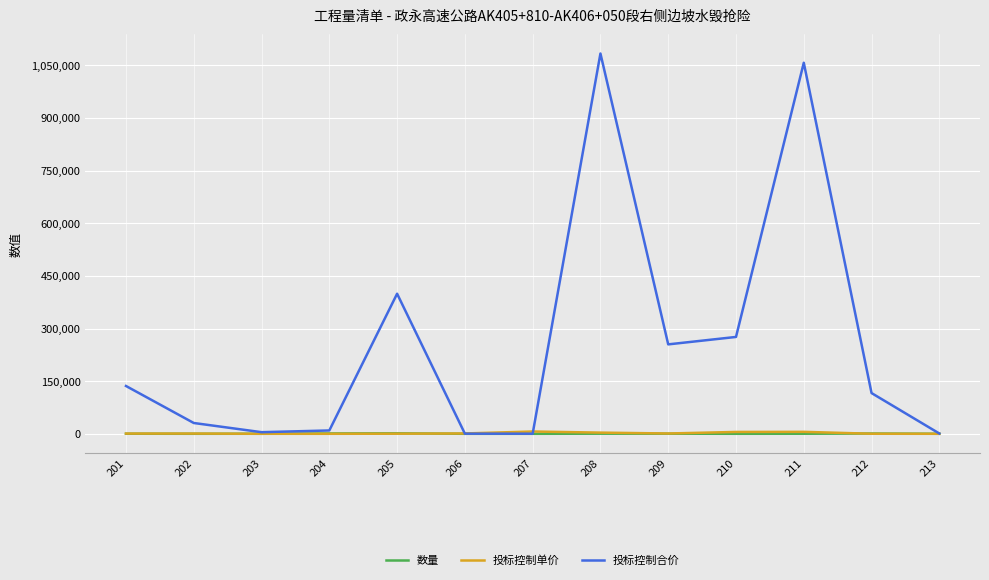

What is the greatest value displayed?

1083770.0